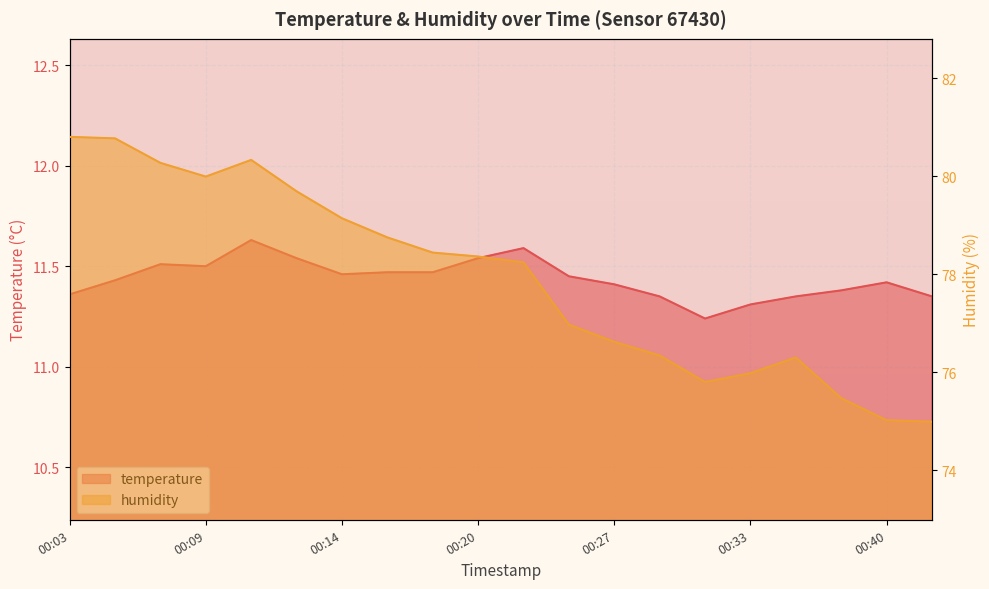

Is the value of temperature at 00:17 greater than the value of humidity at 00:09?

No